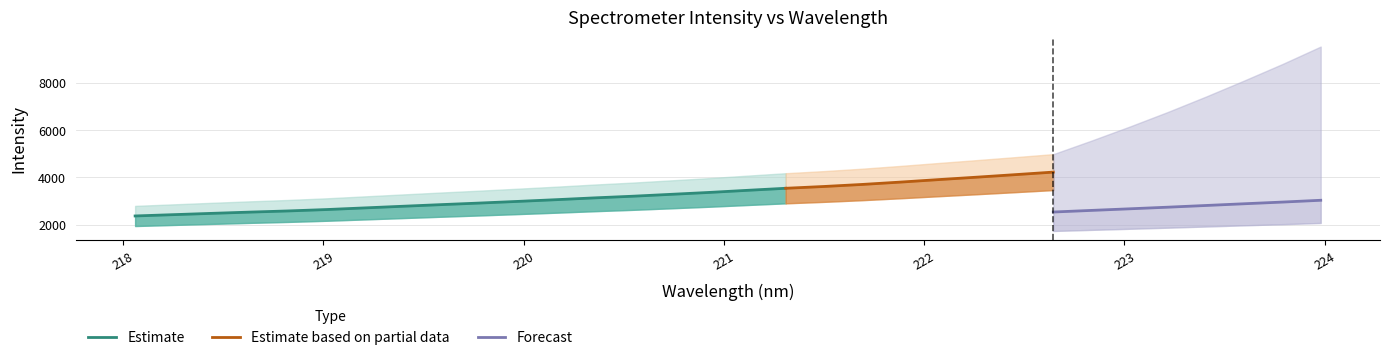

What position from the right is 222.4538?

9